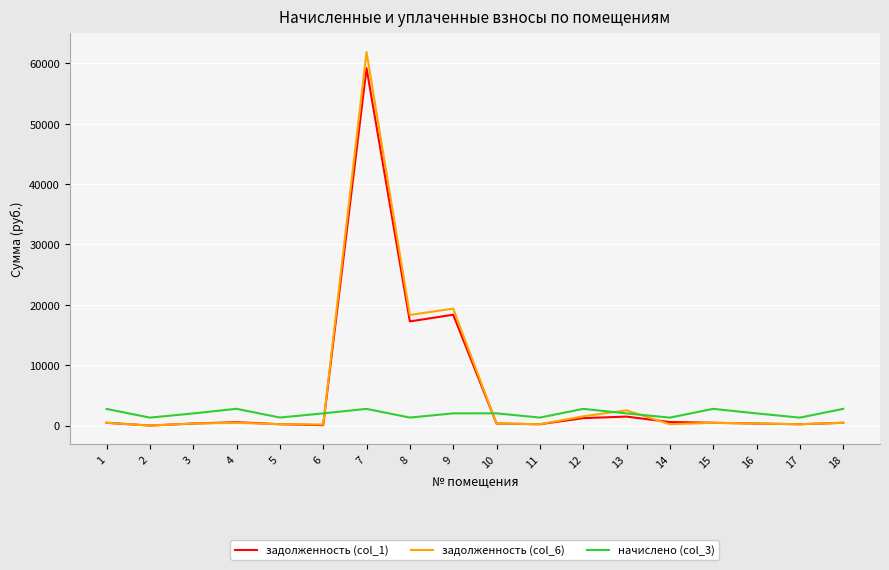

Is the value of задолженность (col_6) at 9 greater than the value of задолженность (col_1) at 17?

Yes